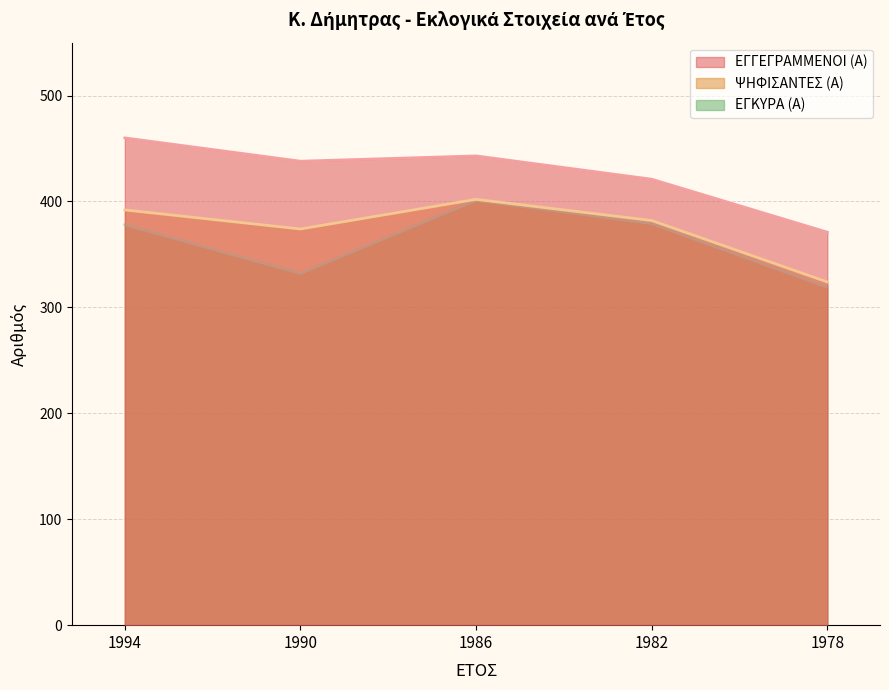

List the labels in order of ΨΗΦΙΣΑΝΤΕΣ (Α) value, largest first.

1986, 1994, 1982, 1990, 1978